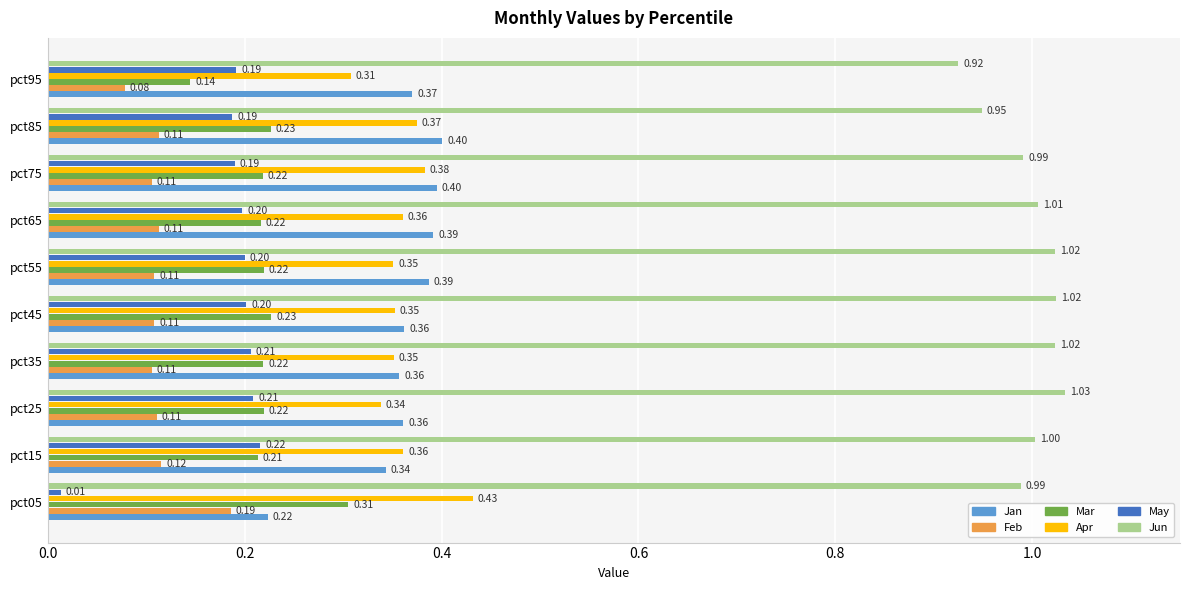

At how many categories does at least one series exceed 1?

6